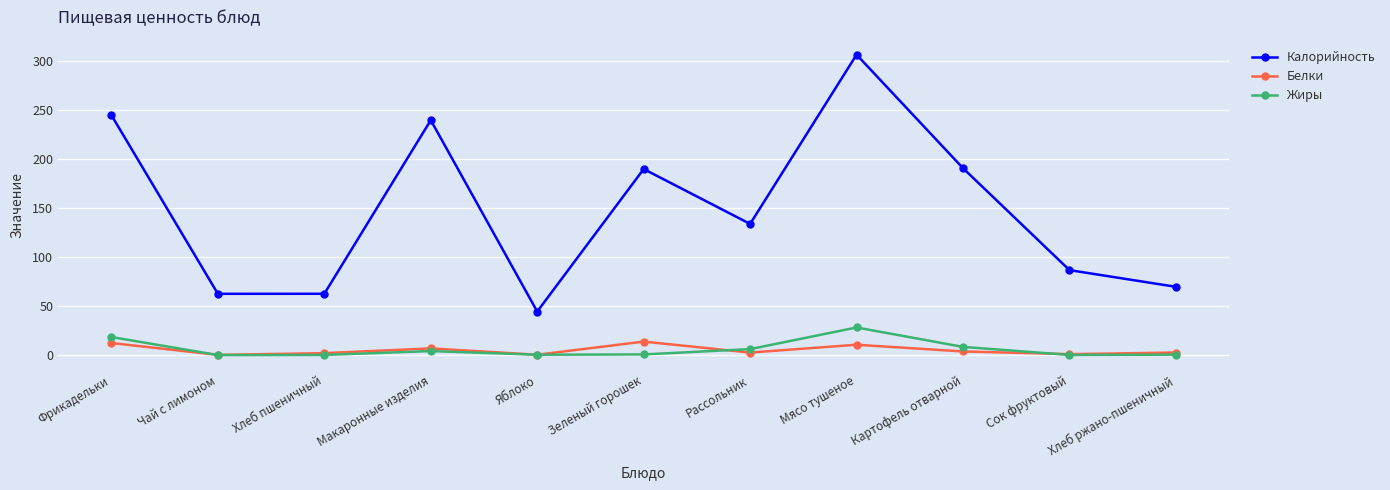

List the series in order of their peak value, lowest first.

Белки, Жиры, Калорийность